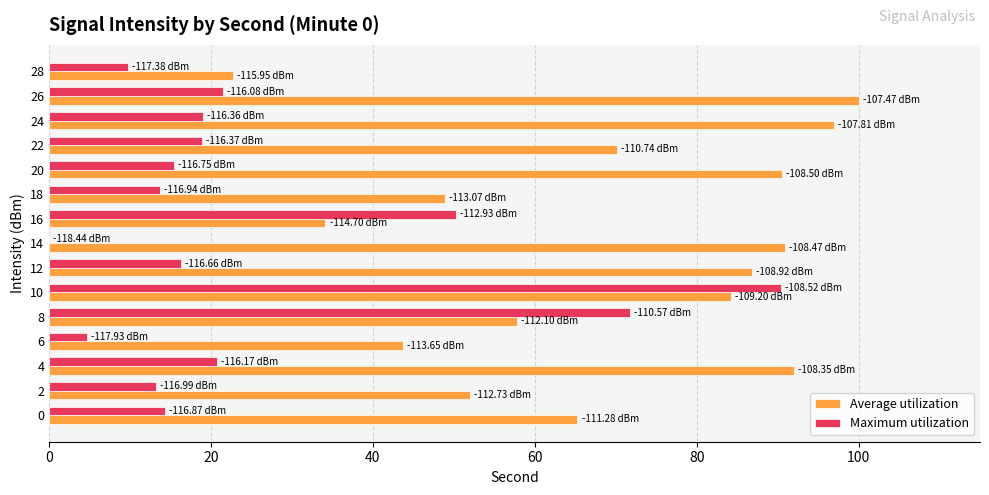

What is the sum of all Maximum utilization values?

380.0